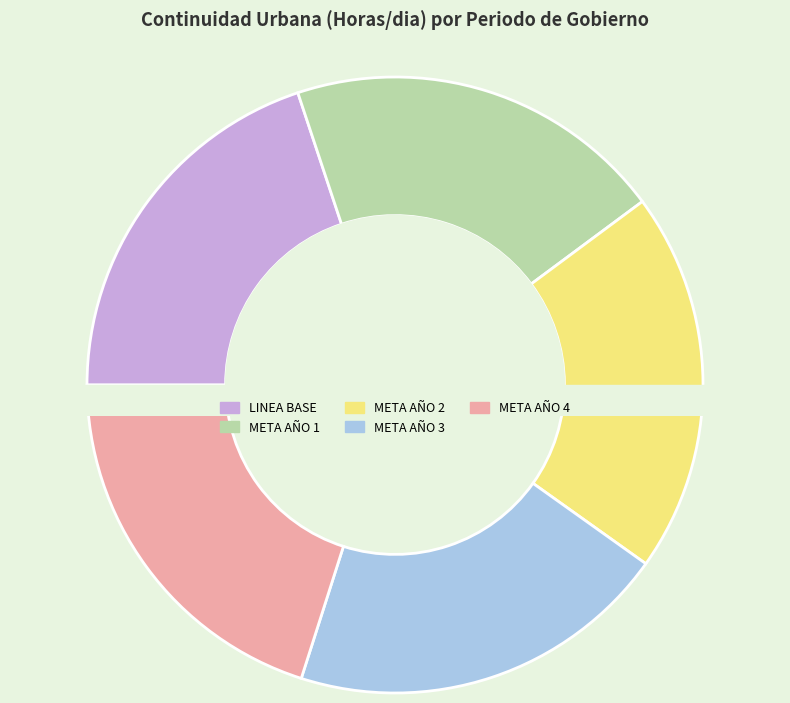

To the nearest percent, what portion does META AÑO 2 represent?

20%